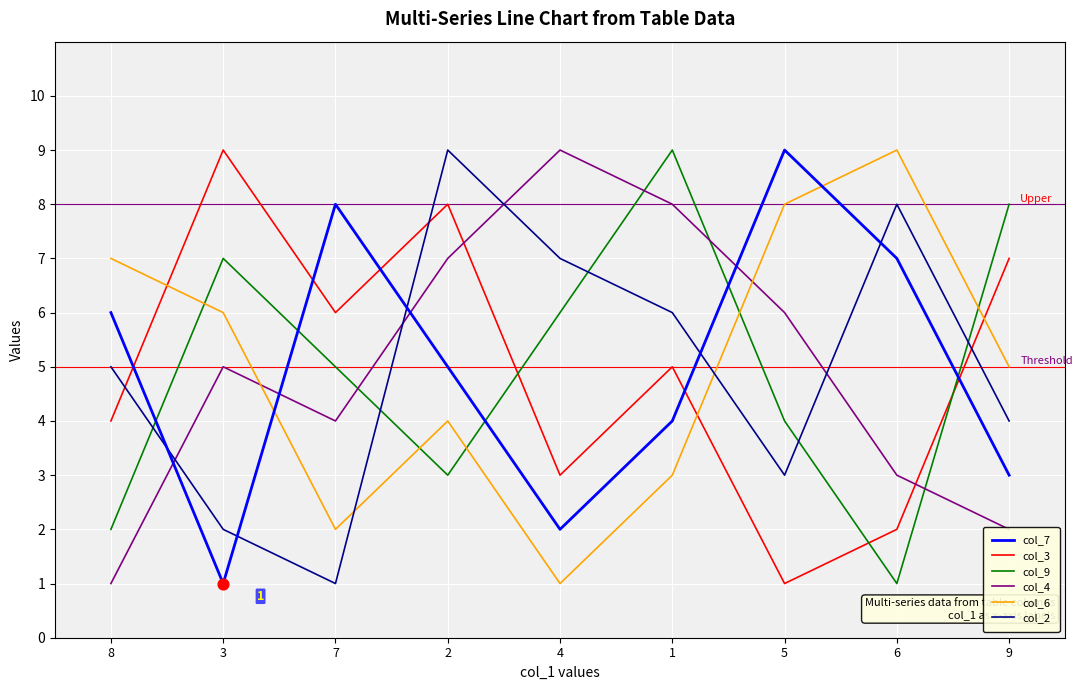

Rank the series at 5 from lowest to highest value.

col_3, col_2, col_9, col_4, col_6, col_7